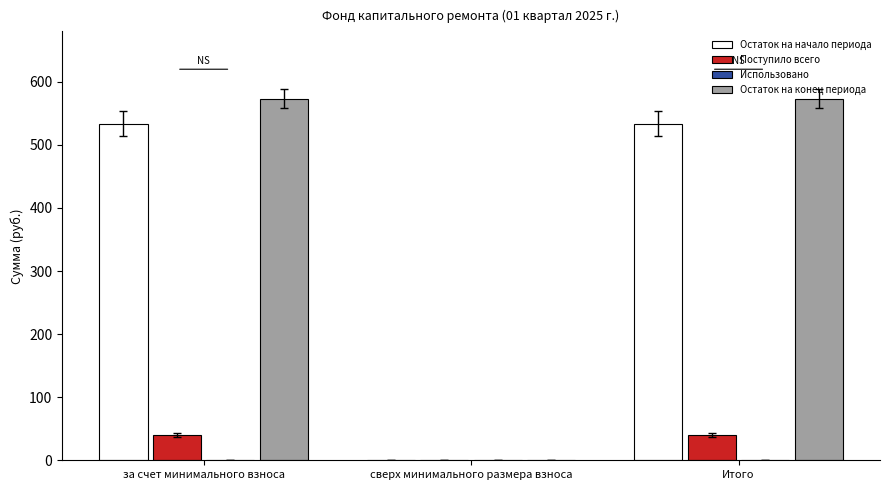

Between сверх минимального размера взноса and Итого, which series saw the biggest shift?

Остаток на конец периода